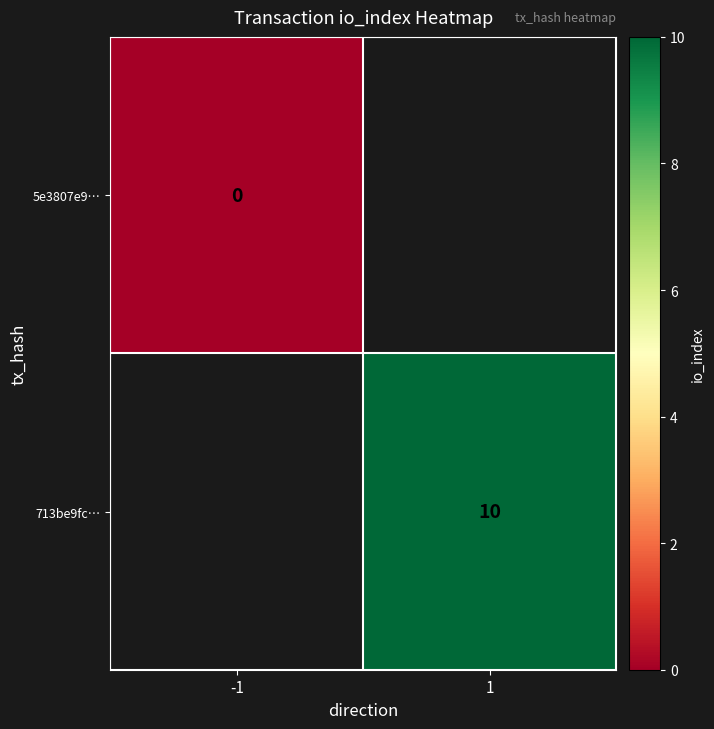

Is it true that 713be9fc… equals 7 at 1?

False